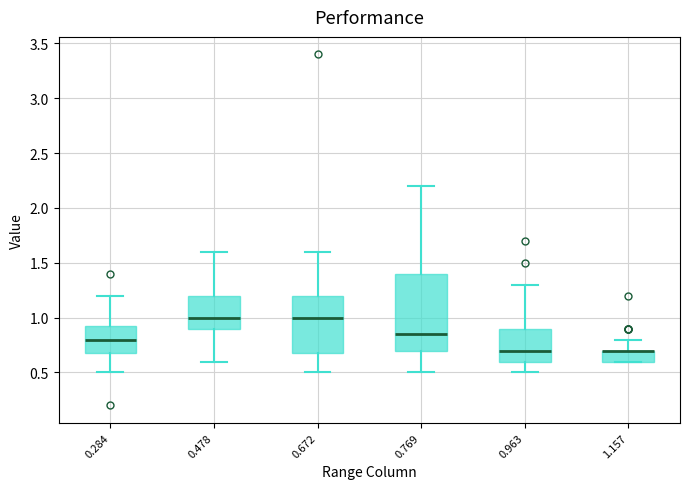

Reading left to right, read every box against the y-axis: the position of its median line, the range the box covers, and the ends of its whiskers. The values are not printed on the chart, so give them approximately, as read against the axis.

0.284: median 0.80, box 0.70 to 0.95, whiskers 0.50 to 1.20
0.478: median 1.00, box 0.90 to 1.20, whiskers 0.60 to 1.60
0.672: median 1.00, box 0.70 to 1.20, whiskers 0.50 to 1.60
0.769: median 0.85, box 0.70 to 1.40, whiskers 0.50 to 2.20
0.963: median 0.70, box 0.60 to 0.90, whiskers 0.50 to 1.30
1.157: median 0.70 (drawn on the box's upper edge), box 0.60 to 0.70, whiskers 0.60 to 0.80